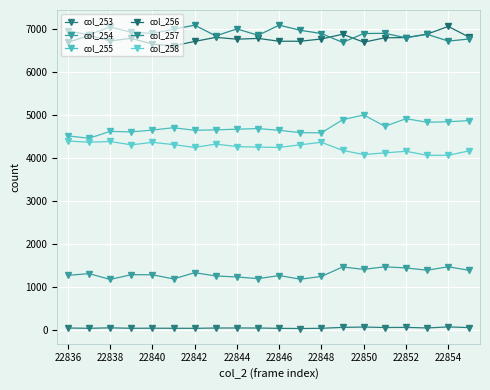

How many categories are shown in the chart?

20